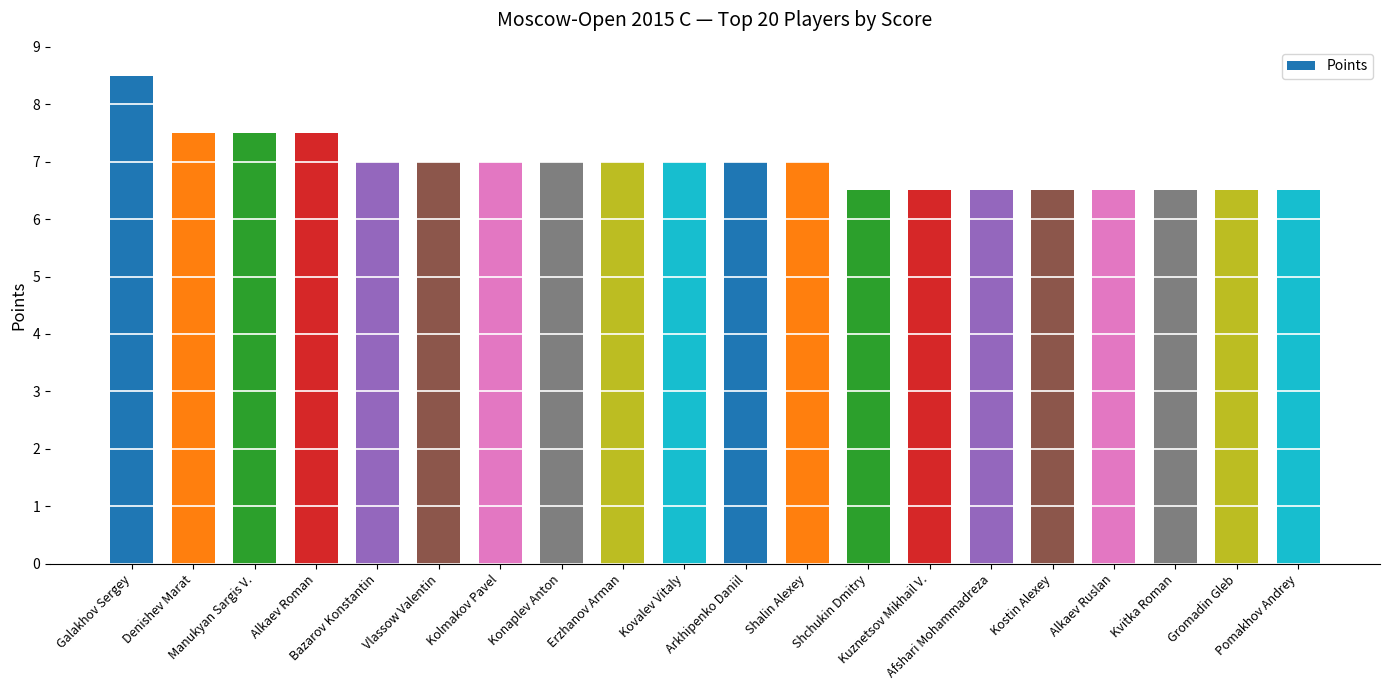

At which category does the chart reach its peak across all series?

Galakhov Sergey